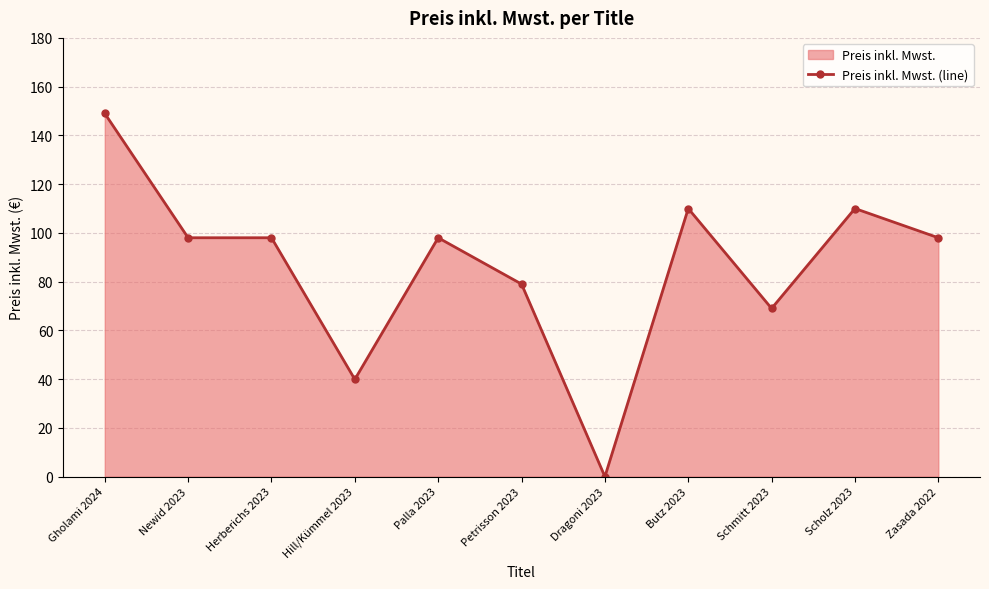

What is the maximum value shown in the chart?

149.0